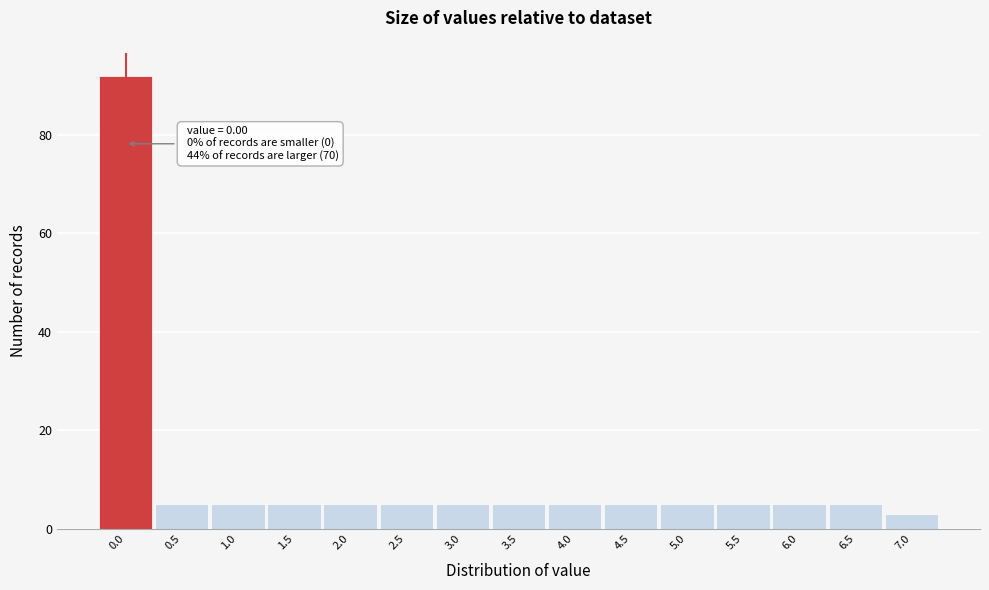

Over which range of the x-axis is the bar tallest?

-0.25 to 0.25